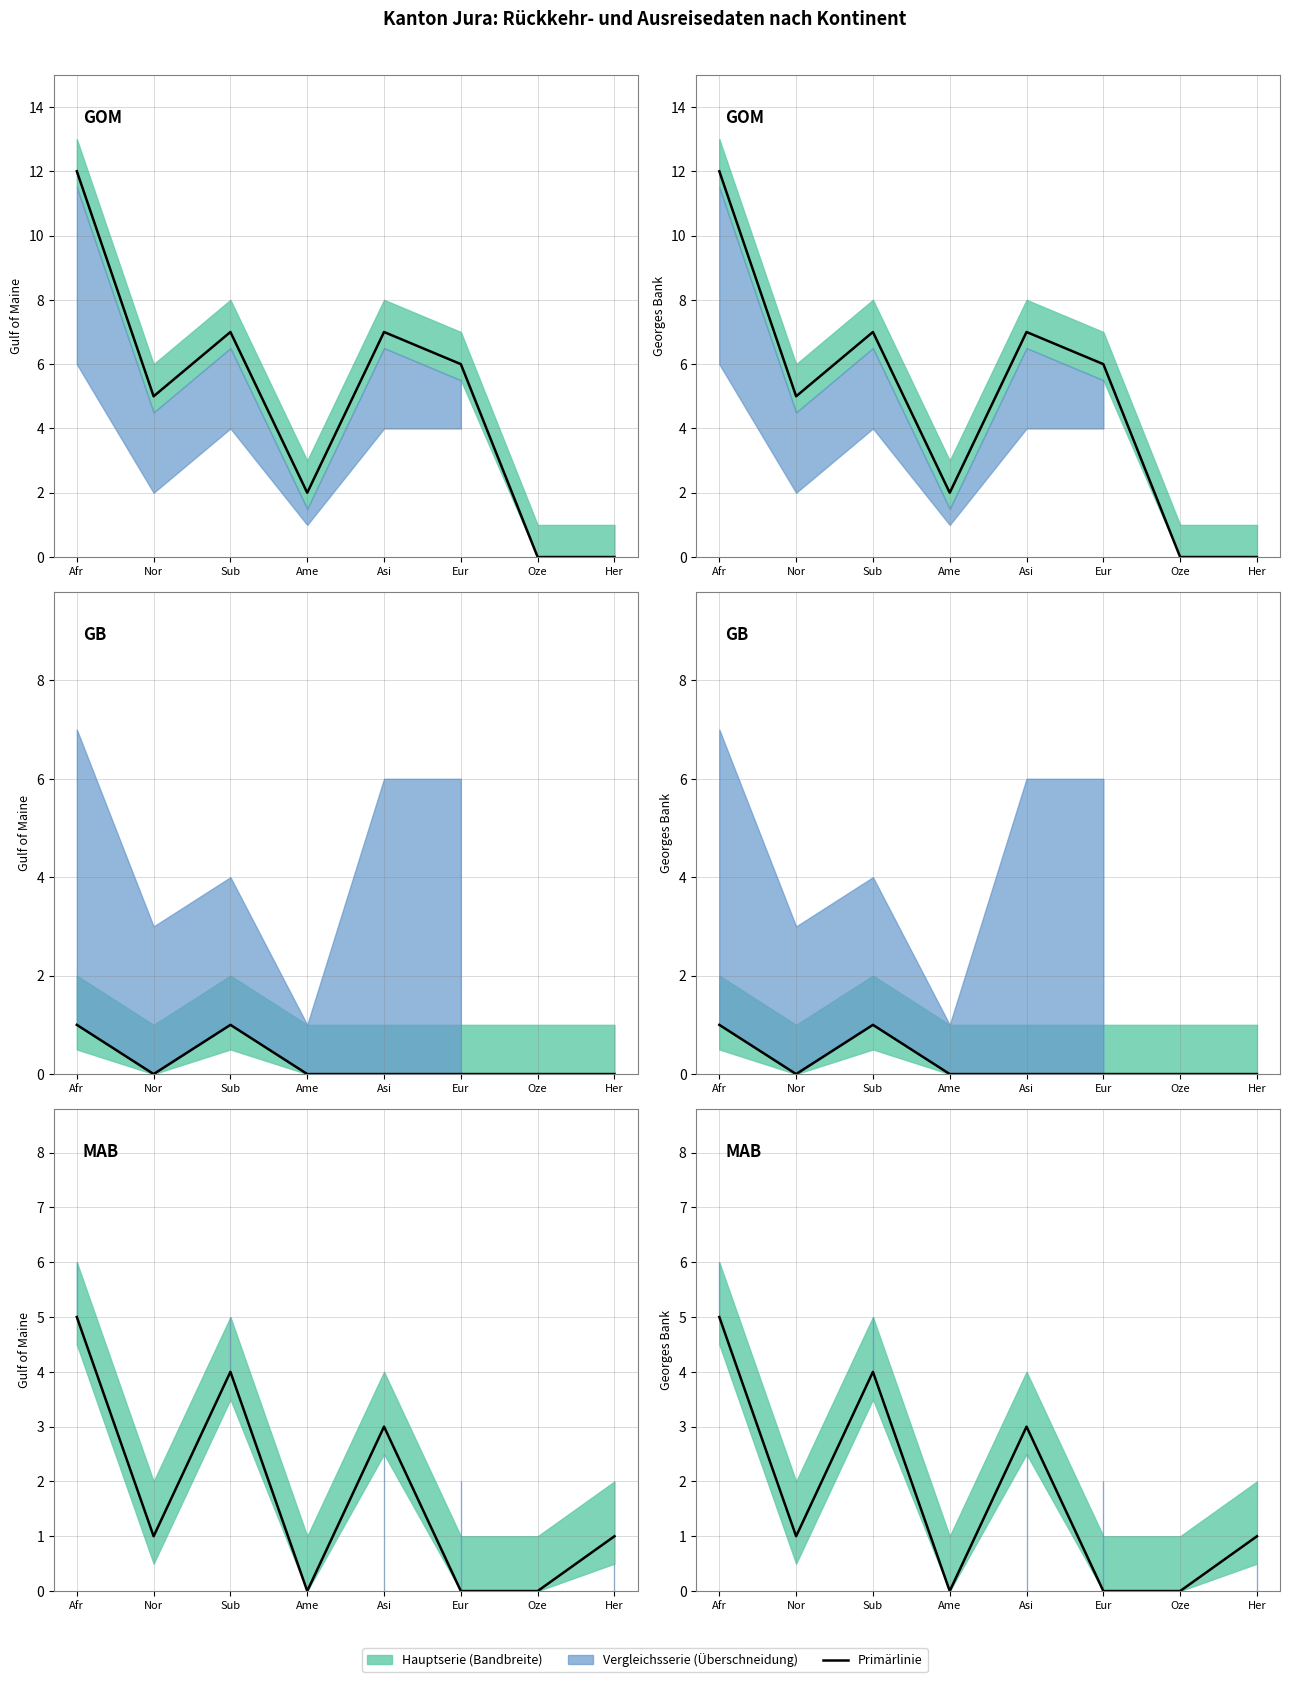

What is the average value of the Identitätsabklärung negativ series?

2